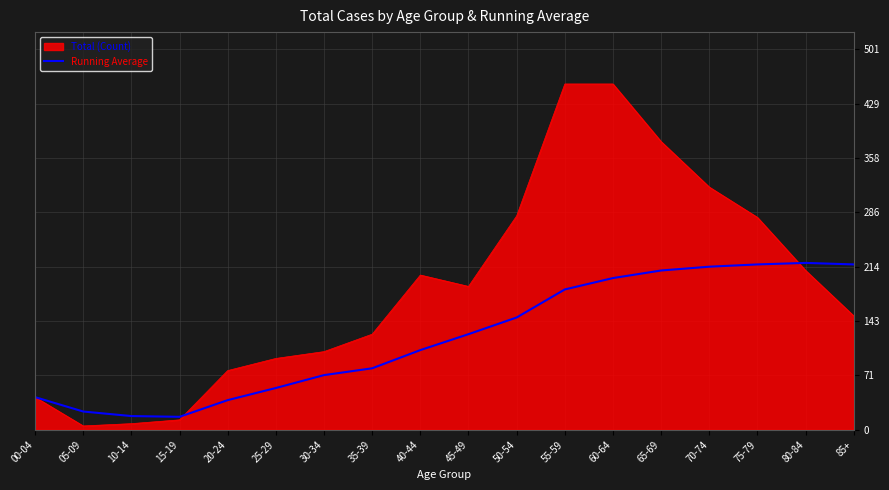

What is the greatest value displayed?

456